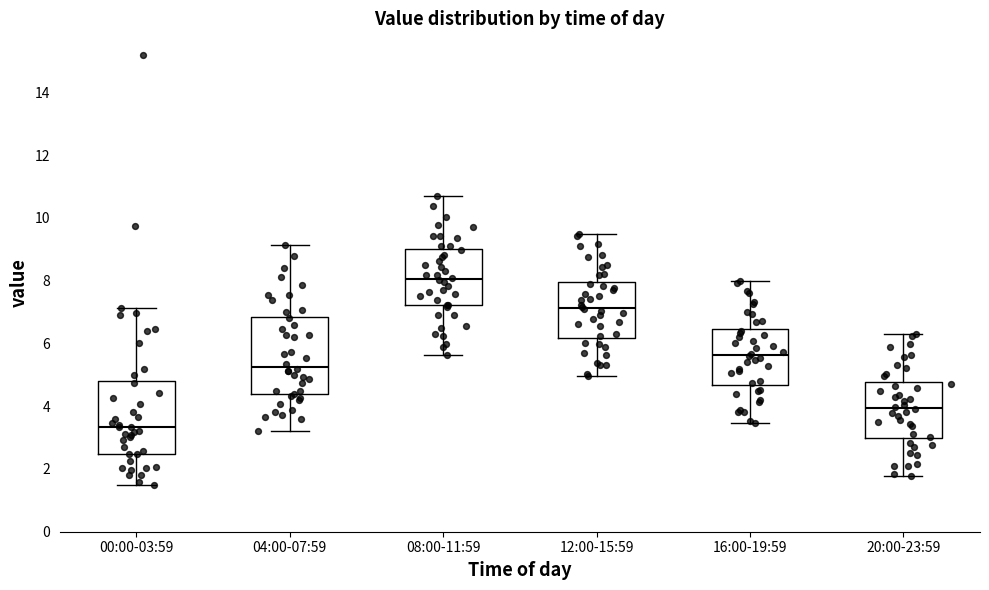

Which box has the lowest median line?

00:00-03:59